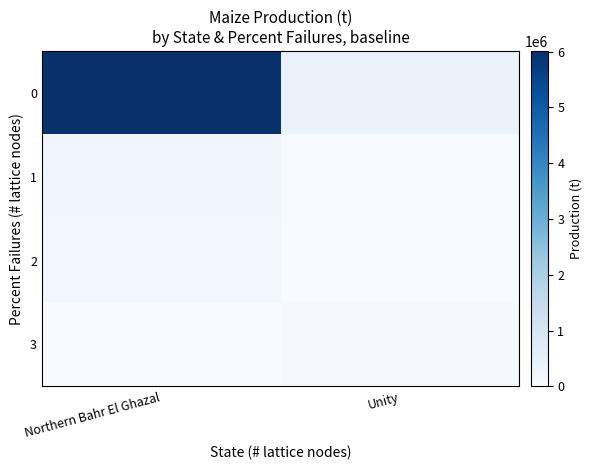

Reading left to right, what are all the values shown in this chart?

0: Northern Bahr El Ghazal=6011121.9	Unity=396253.4
1: Northern Bahr El Ghazal=193353.4	Unity=0.0
2: Northern Bahr El Ghazal=159207.6	Unity=0.0
3: Northern Bahr El Ghazal=0.0	Unity=66626.2